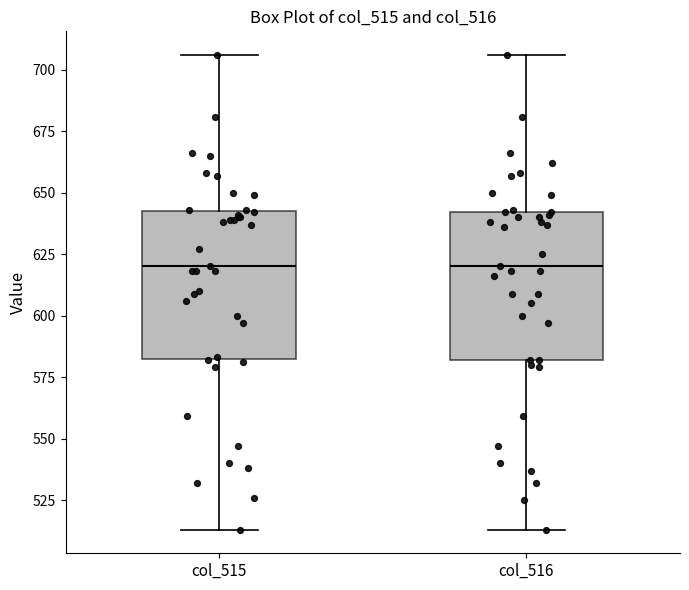

Where does the lower whisker of the box for col_515 end on the y-axis? The values are not printed on the chart, so give them approximately, as read against the axis.

515